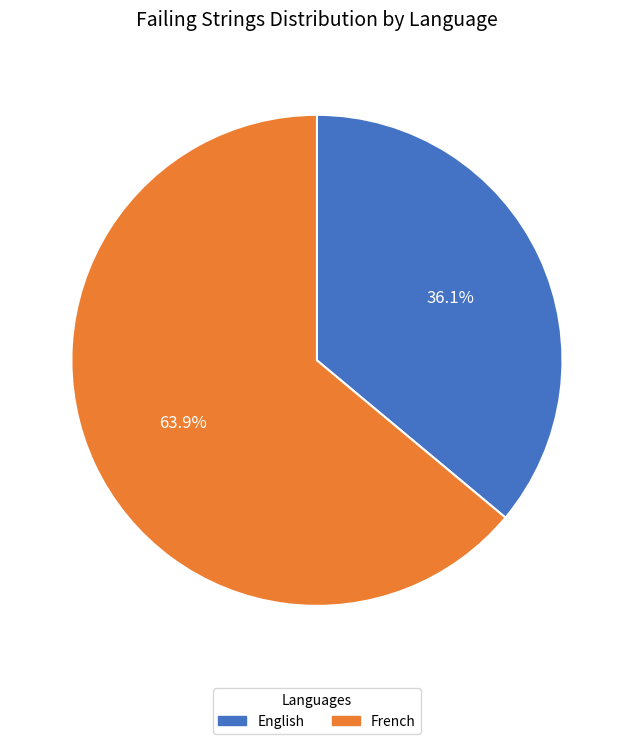

Which has a higher value, English or French?

French